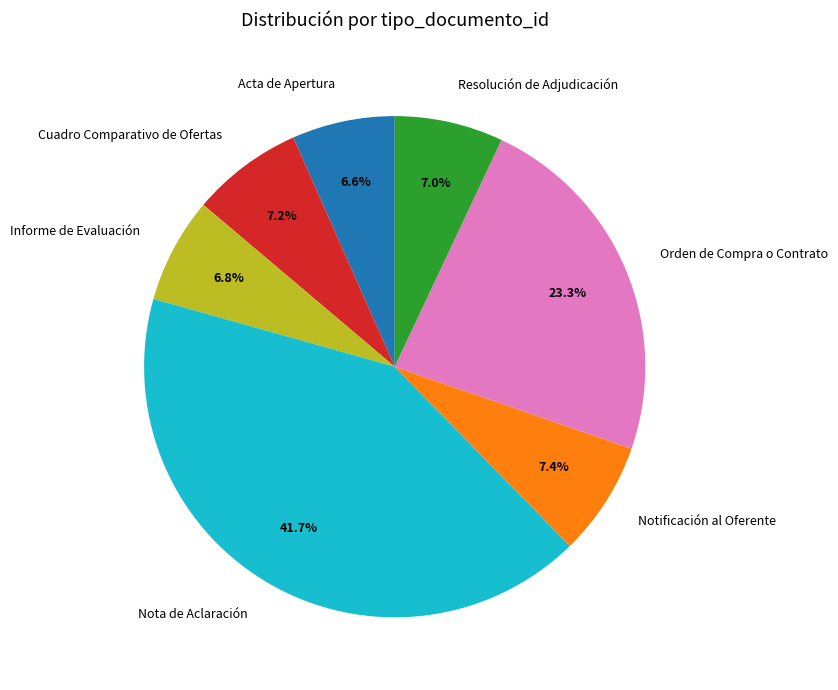

Between Informe de Evaluación and Nota de Aclaración, which is larger?

Nota de Aclaración